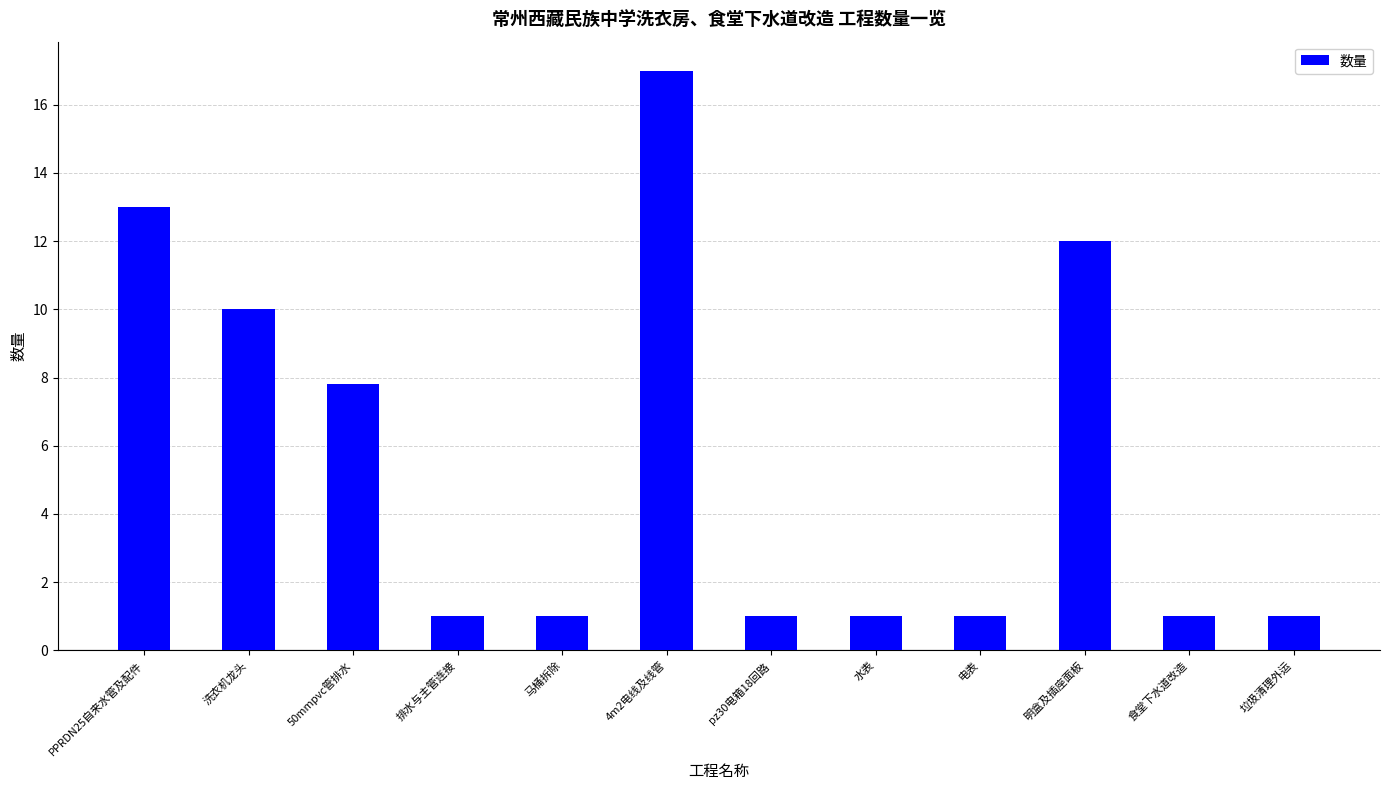

Is it true that the value at 明盒及插座面板 is 12.0?

True